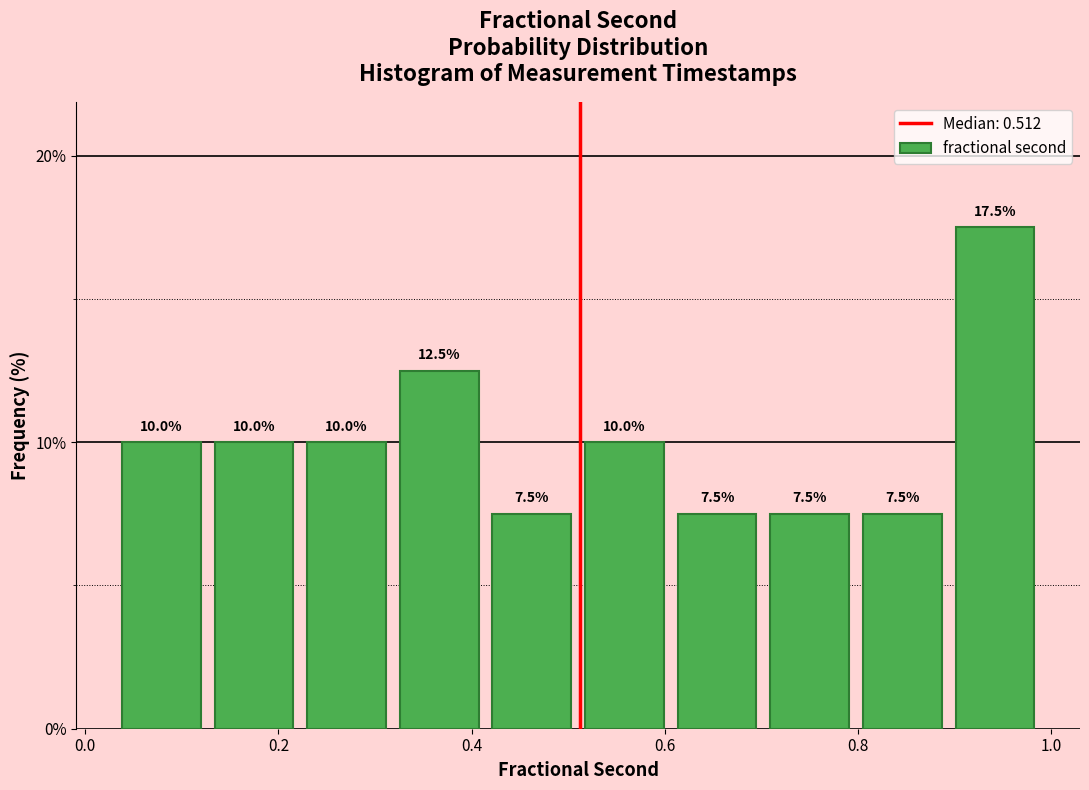

Reading left to right, transcribe this chart: for each bar, give the range it covers on the x-axis and its height. The bar edges are not printed on the chart, so give them approximately, as read against the axis.

0.04 to 0.12: 10.0
0.12 to 0.22: 10.0
0.22 to 0.32: 10.0
0.32 to 0.42: 12.5
0.42 to 0.52: 7.5
0.52 to 0.60: 10.0
0.60 to 0.70: 7.5
0.70 to 0.80: 7.5
0.80 to 0.90: 7.5
0.90 to 0.98: 17.5